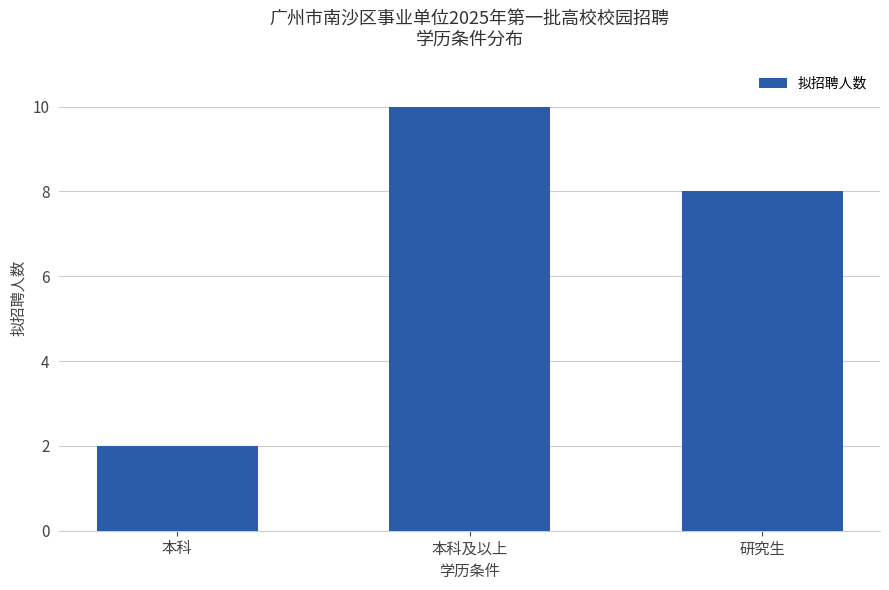

Reading left to right, what are all the values shown in this chart?

2	10	8